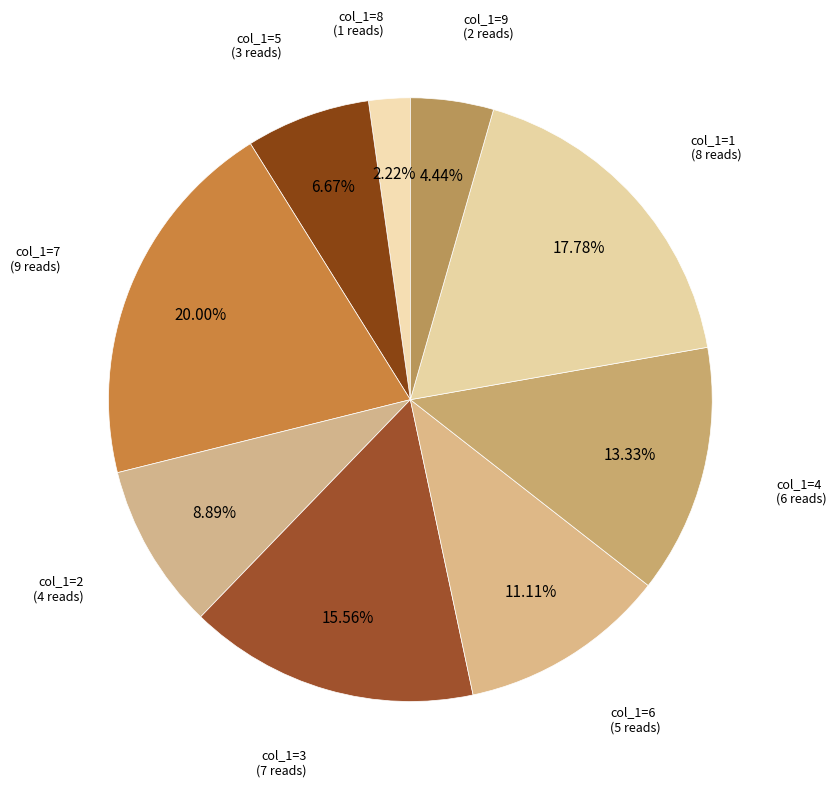

Is there a majority slice in this chart?

No